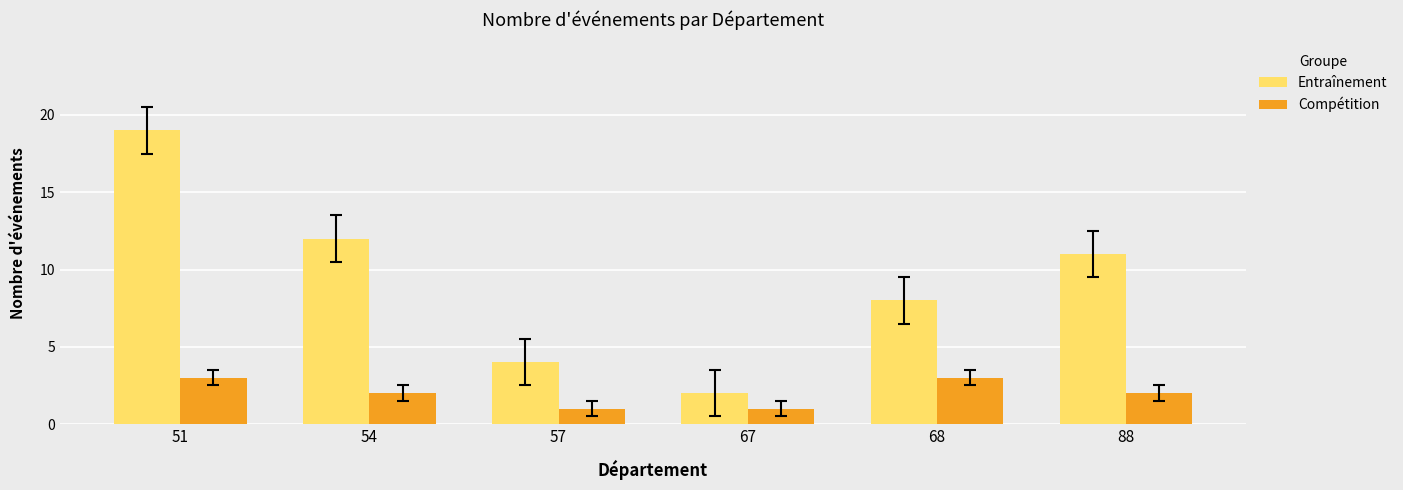

What is the difference between the highest and lowest values at 67?

1